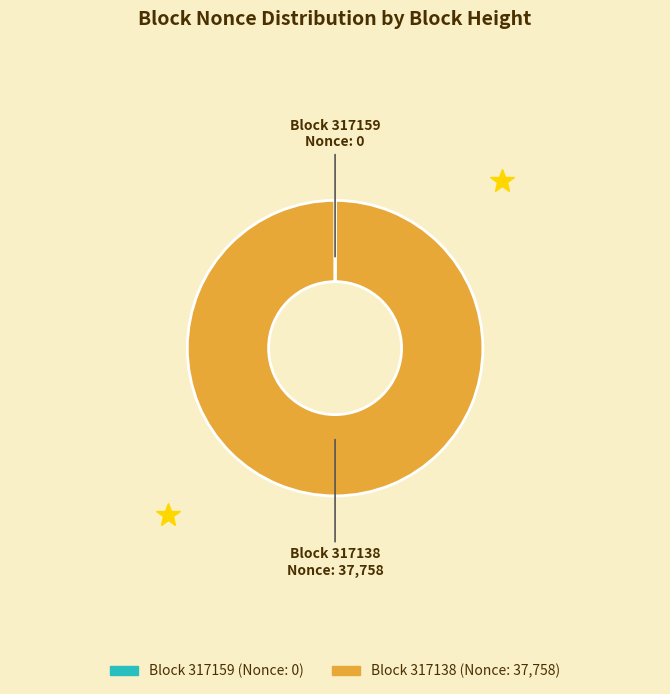

Is there any slice that represents more than half of the pie?

Yes